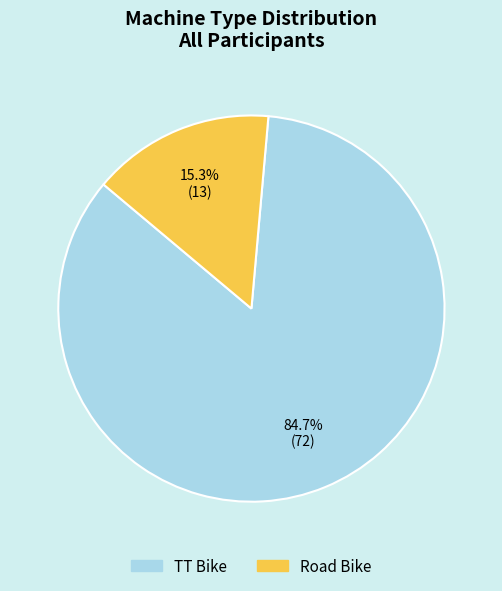

Approximately how many times larger is the value at TT Bike compared to Road Bike?

5.5